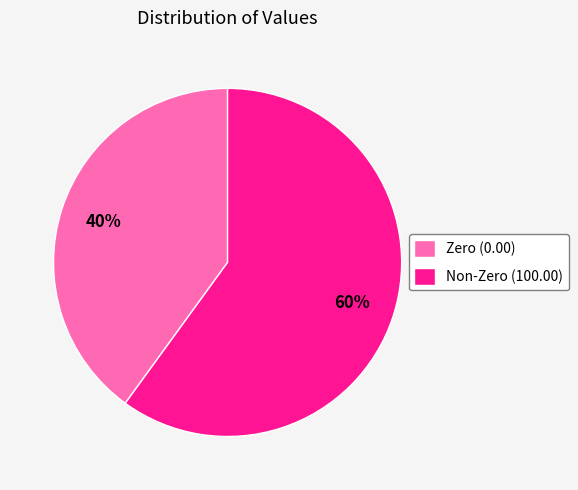

Which has a higher value, Zero (0.00) or Non-Zero (100.00)?

Non-Zero (100.00)